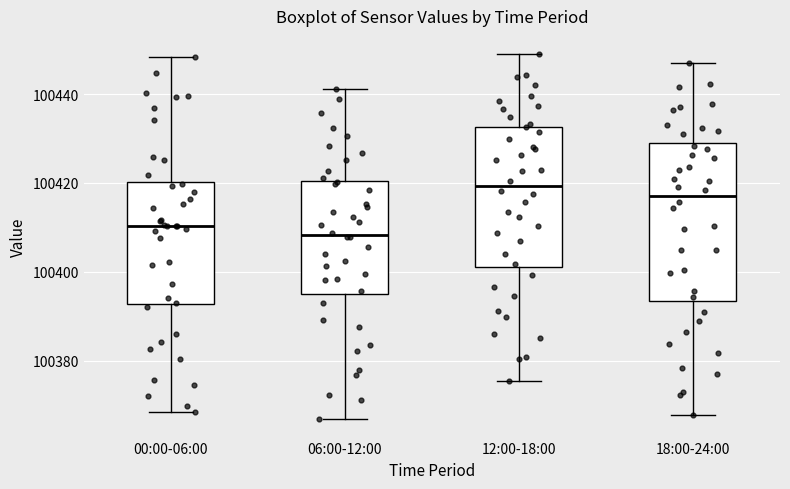

Reading left to right, transcribe this box plot: for each box, give where its median line is, the range the box spans, and where its two whiskers end, as read against the y-axis. The values are not printed on the chart, so give them approximately, as read against the axis.

00:00-06:00: median 100410, box 100392 to 100420, whiskers 100368 to 100448
06:00-12:00: median 100408, box 100396 to 100420, whiskers 100366 to 100442
12:00-18:00: median 100420, box 100402 to 100432, whiskers 100376 to 100450
18:00-24:00: median 100418, box 100394 to 100428, whiskers 100368 to 100448